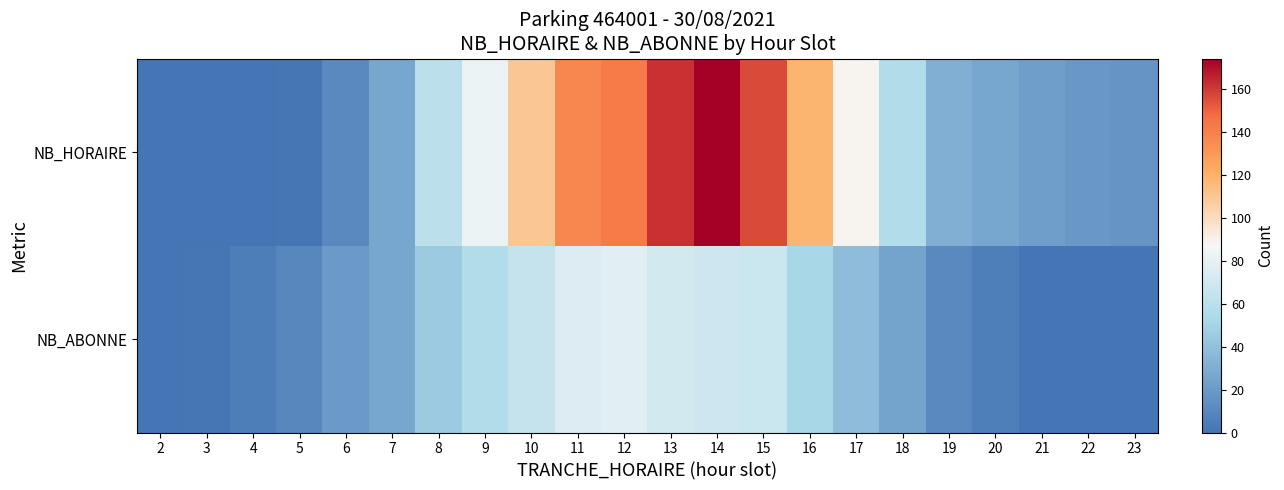

What is the total value across all series at 17?

127